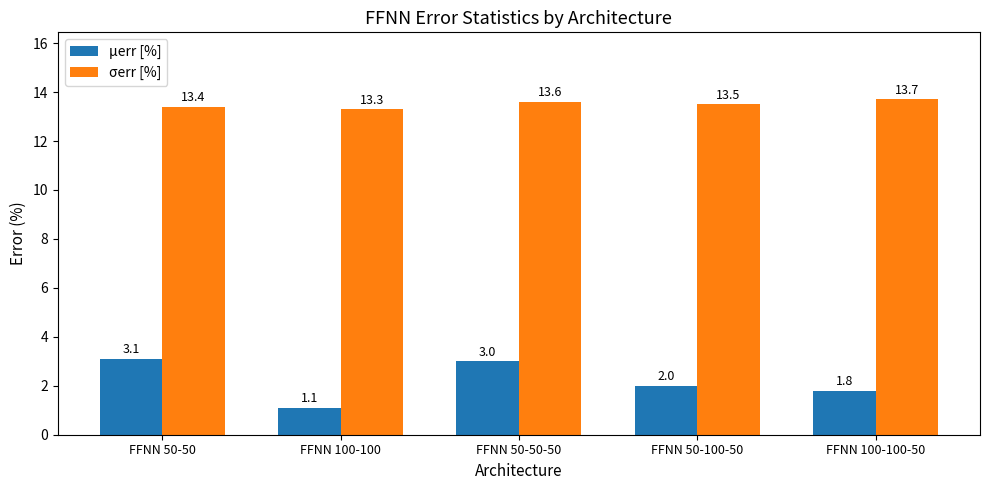

How many data points in μerr [%] are less than 2?

2